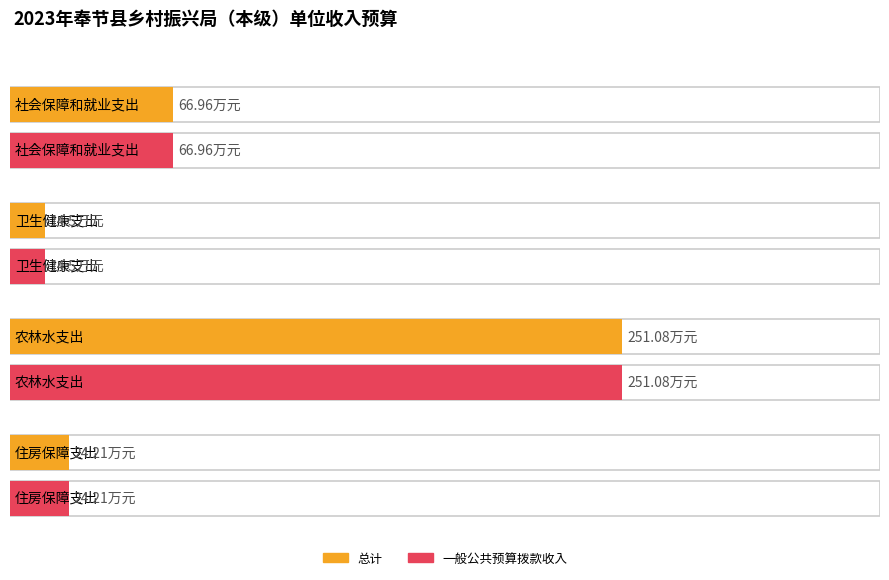

Reading right to left, what are all the values shown in this chart?

总计: 24.2	251.1	14.5	67.0
一般公共预算拨款收入: 24.2	251.1	14.5	67.0